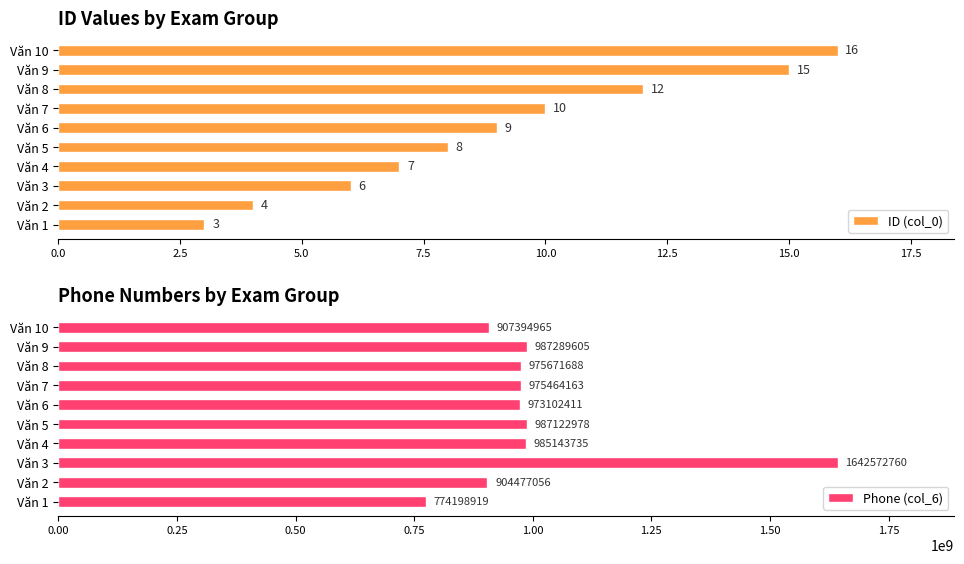

At how many categories does at least one series exceed 1221658757?

1